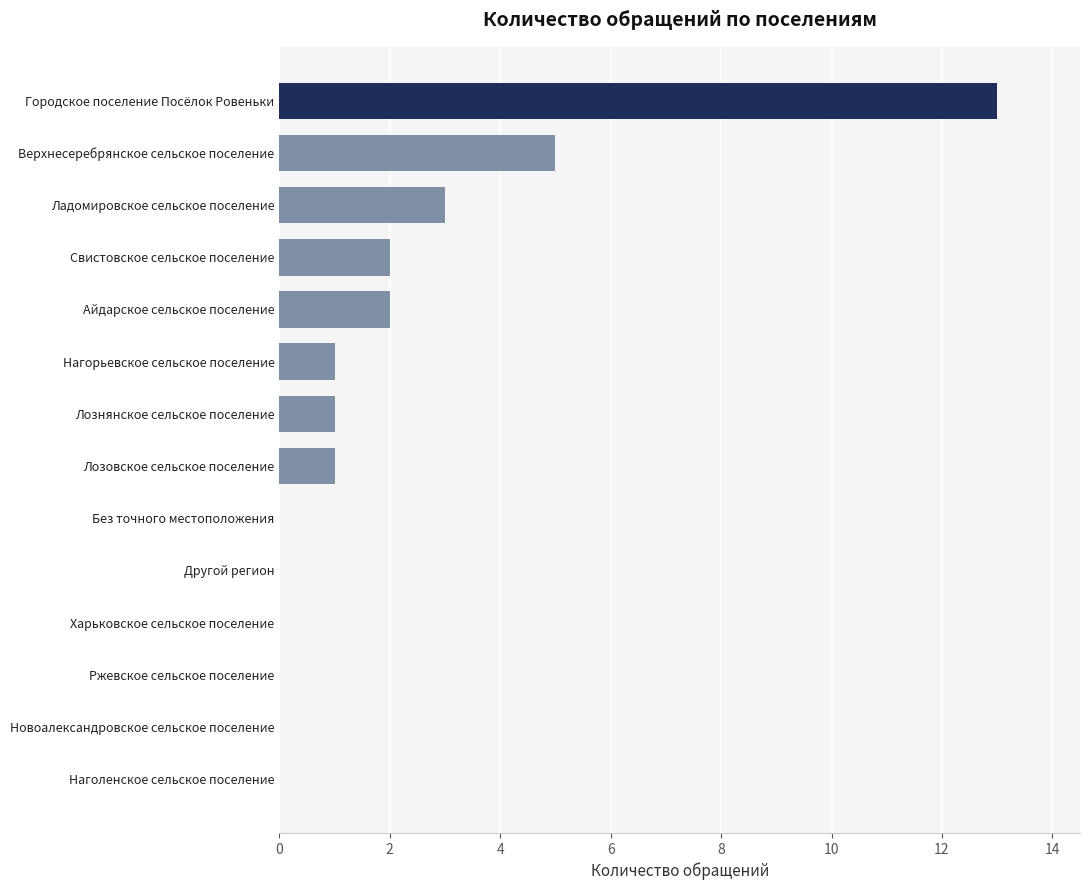

Reading bottom to top, list all the values displayed in this chart.

Наголенское сельское поселение=0	Новоалександровское сельское поселение=0	Ржевское сельское поселение=0	Харьковское сельское поселение=0	Другой регион=0	Без точного местоположения=0	Лозовское сельское поселение=1	Лознянское сельское поселение=1	Нагорьевское сельское поселение=1	Айдарское сельское поселение=2	Свистовское сельское поселение=2	Ладомировское сельское поселение=3	Верхнесеребрянское сельское поселение=5	Городское поселение Посёлок Ровеньки=13